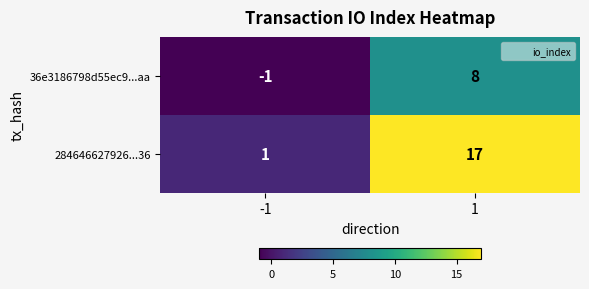

The value of 284646627926...36 at -1 is 1. True or false?

True